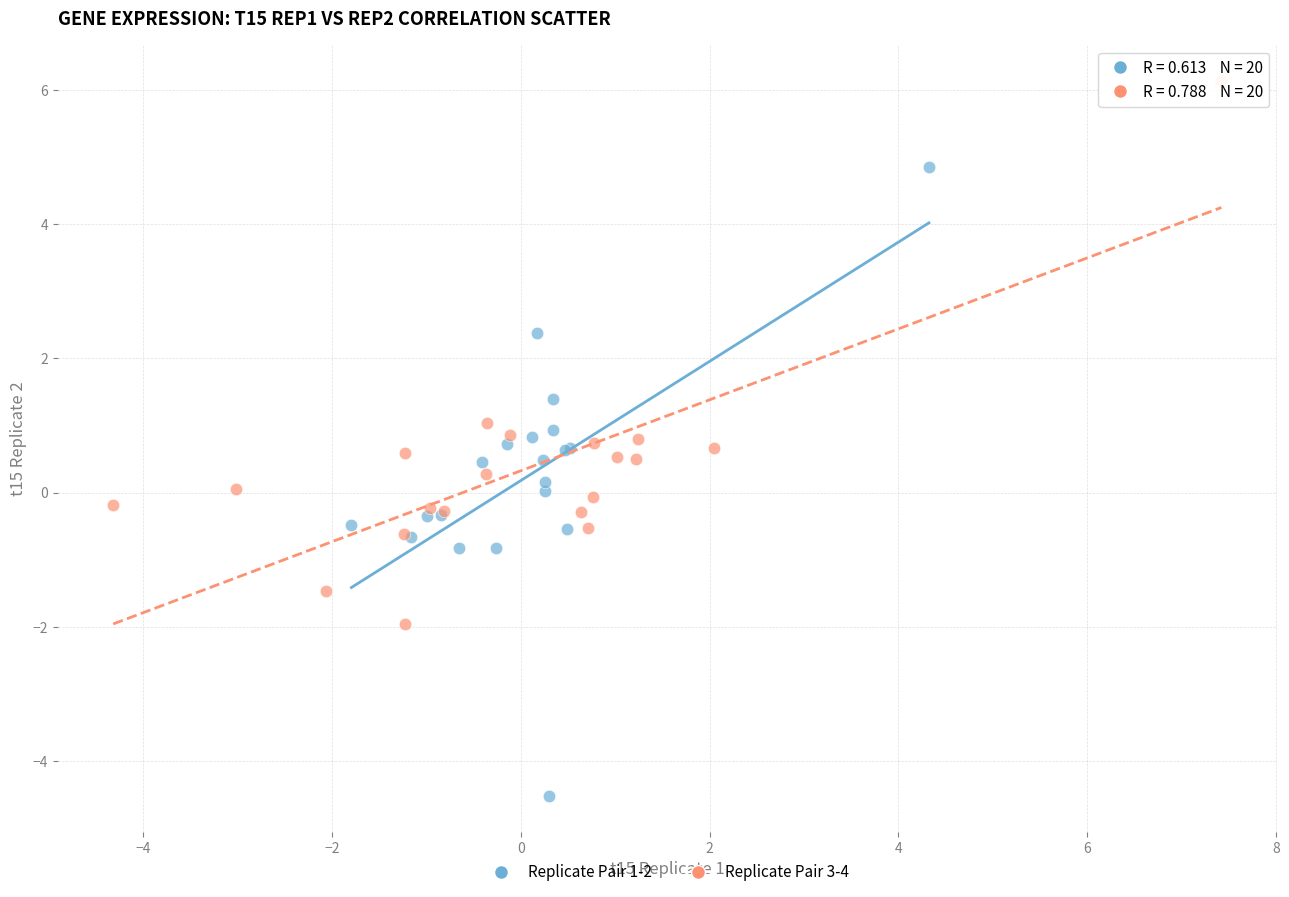

What are all the series names shown in the legend?

Replicate Pair 1-2, Replicate Pair 3-4